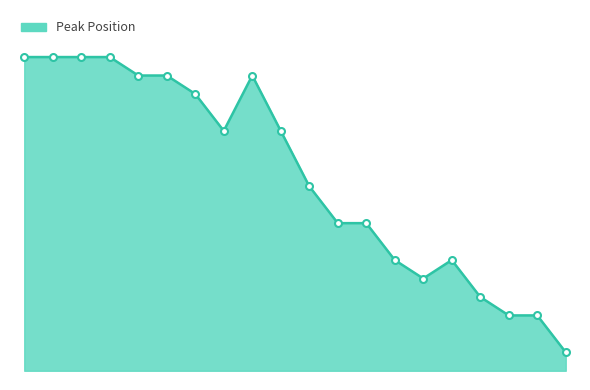

Is this an area chart (filled region under the line)?

Yes